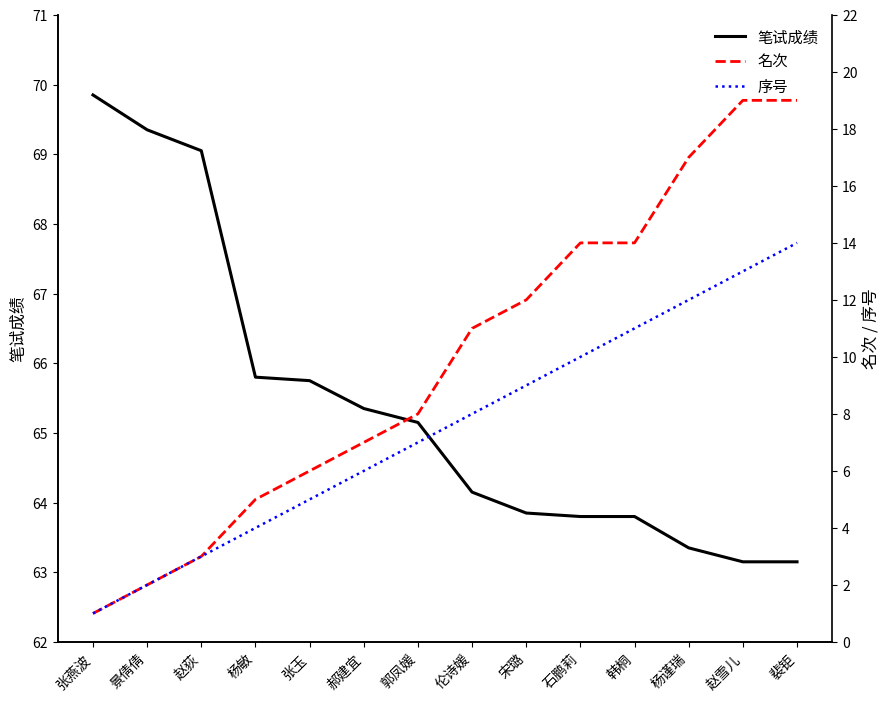

What is the minimum value shown in the chart?

1.0